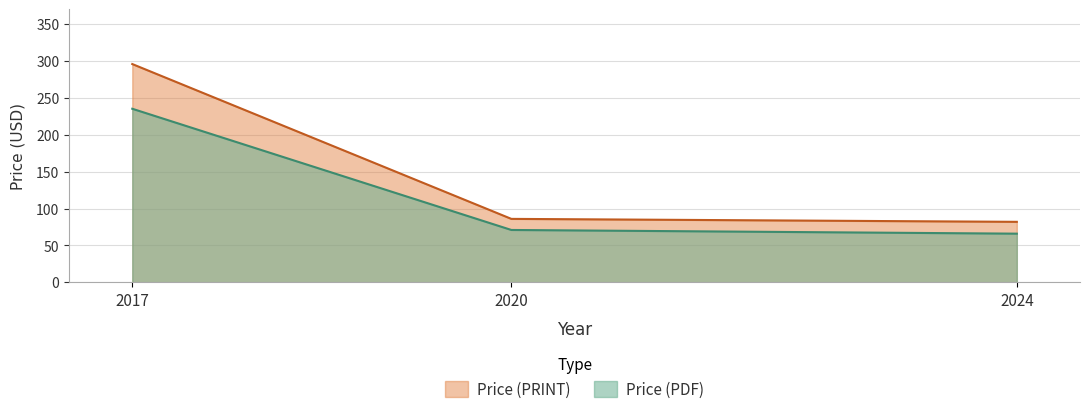

Is the value of Price (PRINT) at 2024 greater than the value of Price (PDF) at 2017?

No